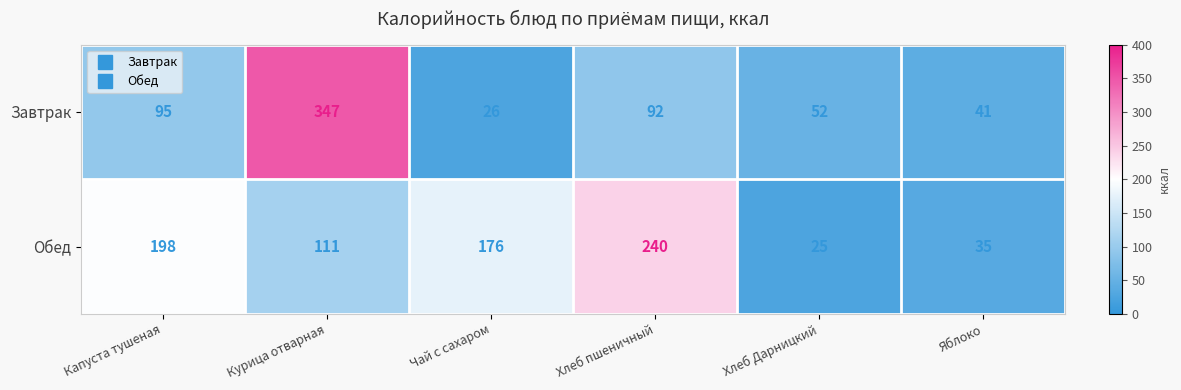

What is the sum of the Завтрак values at Хлеб пшеничный and Чай с сахаром?

118